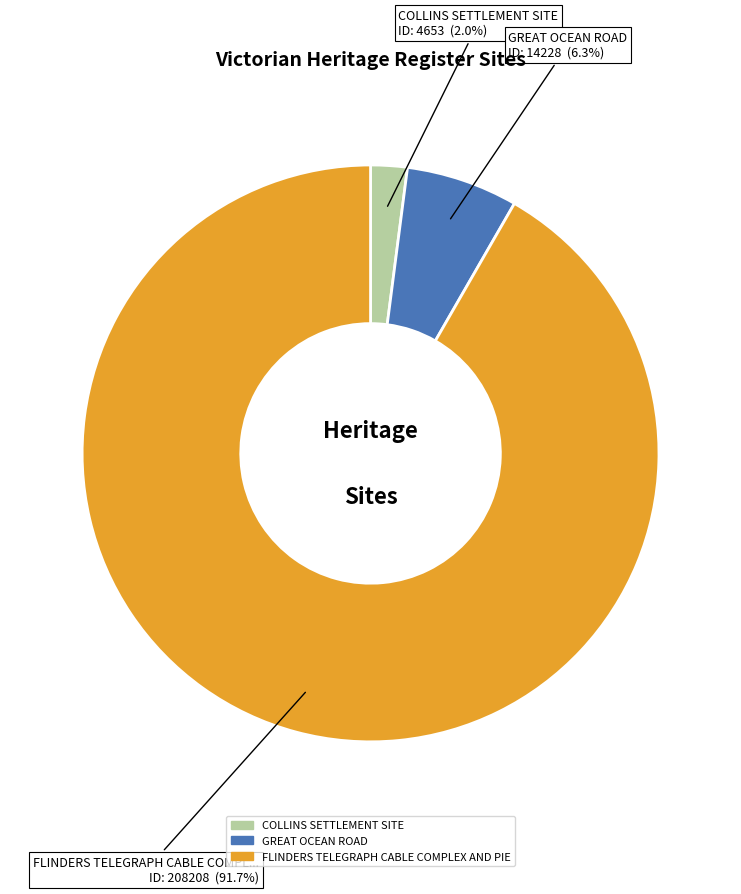

Is there any slice that represents more than half of the pie?

Yes